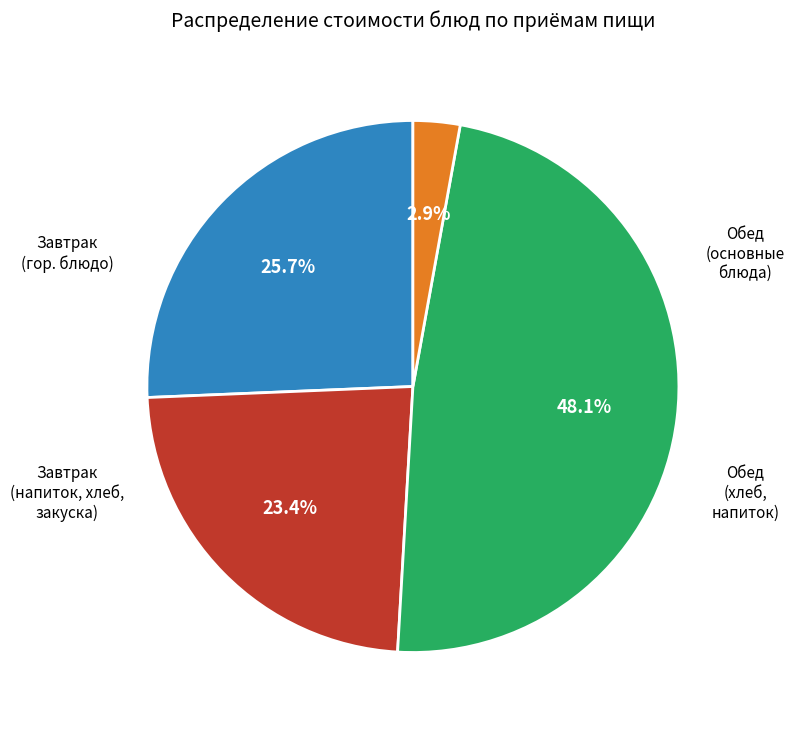

Count the number of slices in the pie.

4